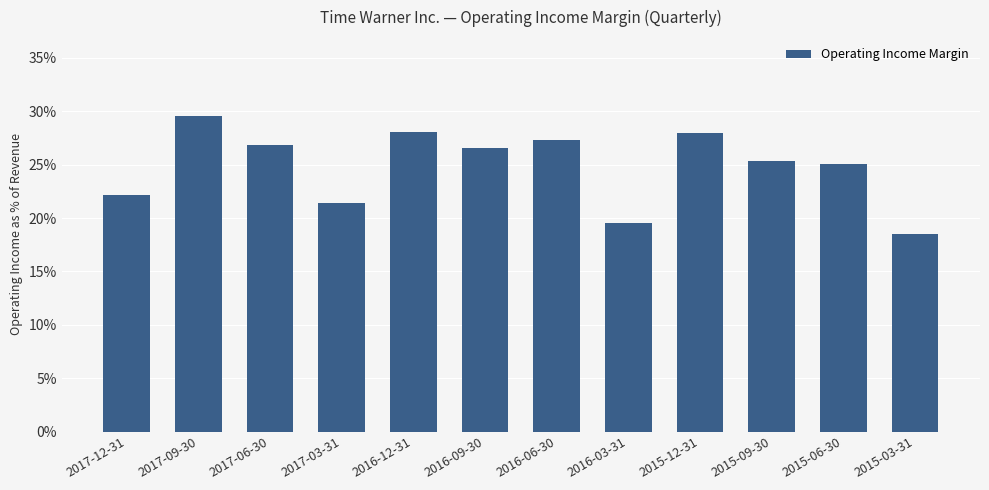

What is the value of the 12th bar from the left?

0.2